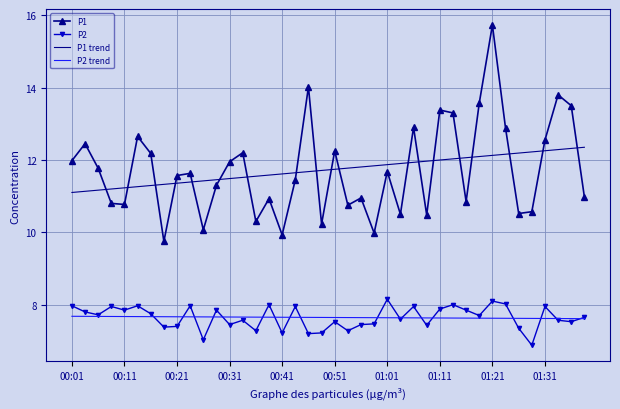

Which series has the largest range (max minus min)?

P1